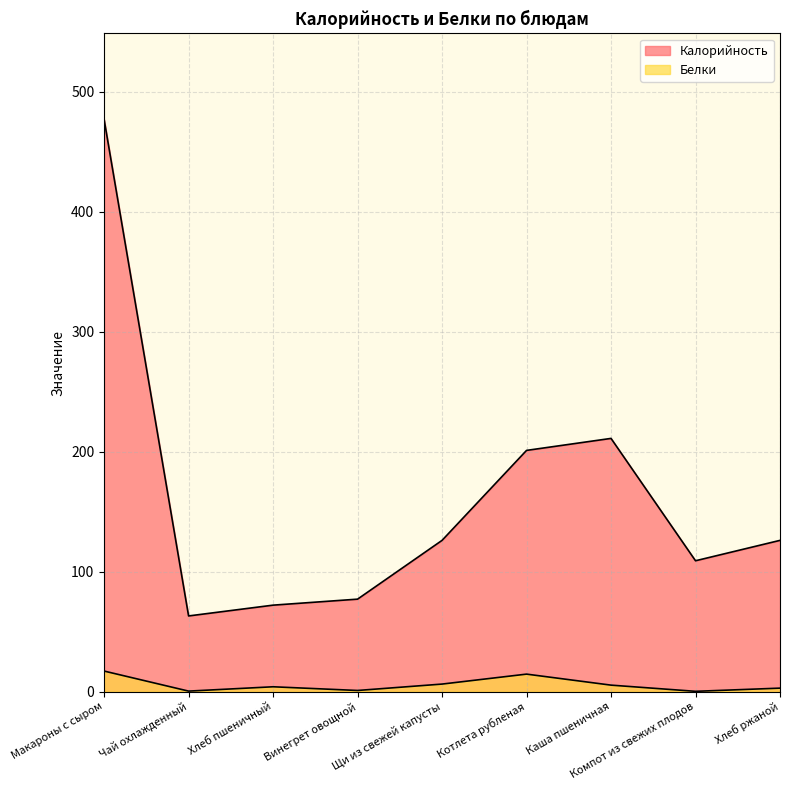

True or false: Калорийность and Белки intersect in this chart.

False